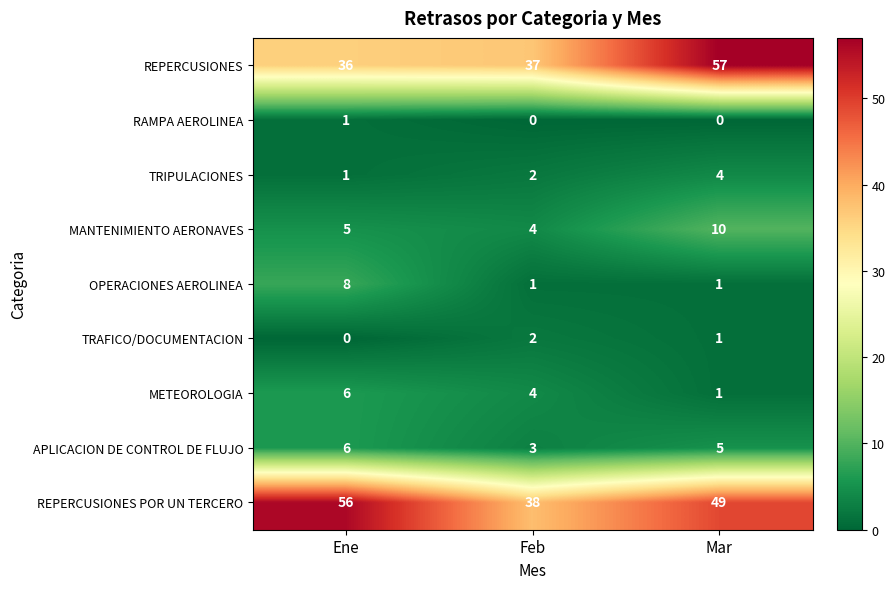

The value of APLICACION DE CONTROL DE FLUJO at Mar is 5. True or false?

True